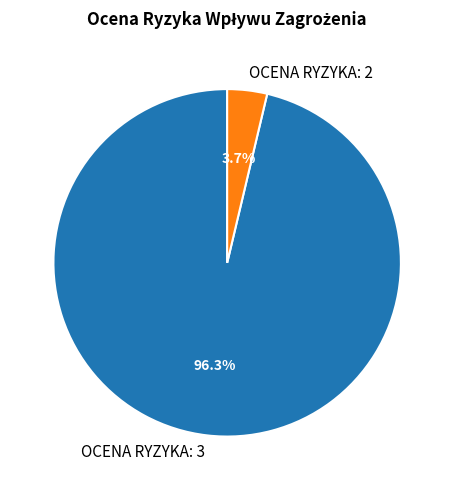

Rank the categories by value from highest to lowest.

OCENA RYZYKA: 3, OCENA RYZYKA: 2